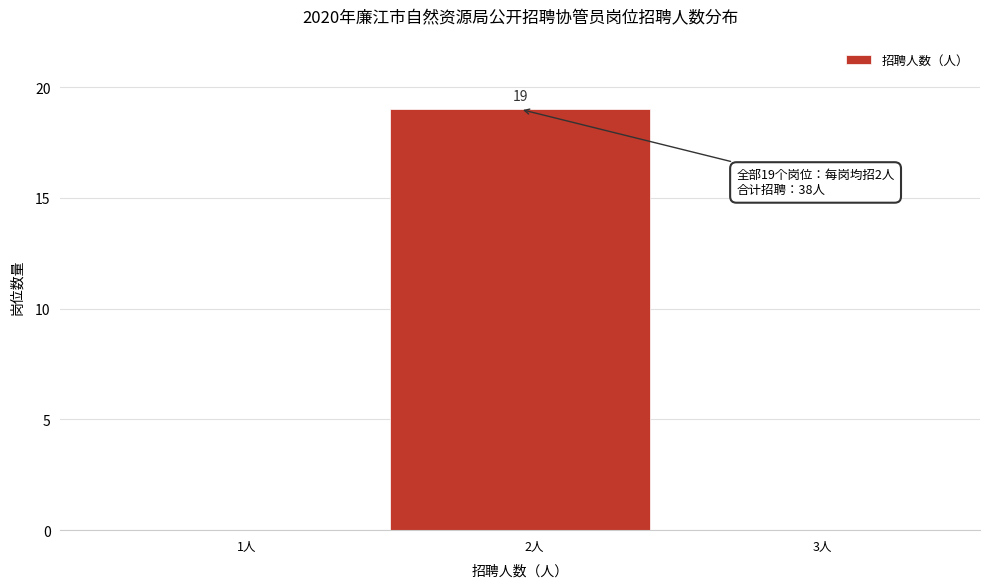

Reading right to left, what are all the values shown in this chart?

3人=0	2人=19	1人=0